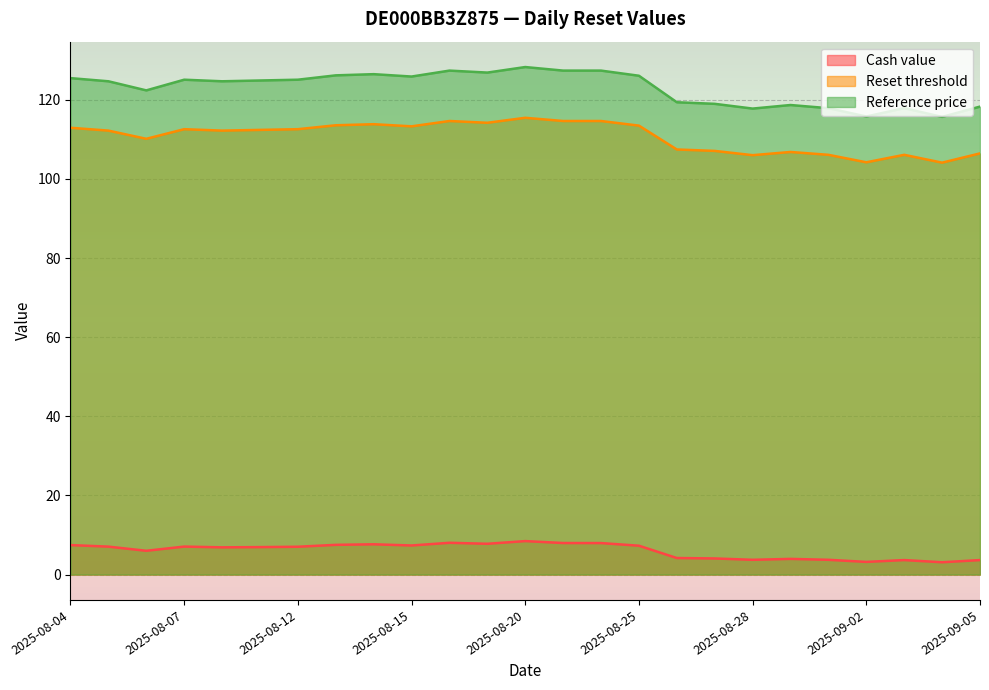

Reading right to left, transcribe all the data shown in this chart.

Cash value: 3.7	3.1	3.7	3.2	3.7	4.0	3.7	4.1	4.2	7.3	8.0	8.0	8.5	7.8	8.0	7.3	7.7	7.5	7.0	6.9	6.9	7.1	6.0	7.1	7.5
Reset threshold: 106.5	104.1	106.1	104.2	106.1	106.8	106.0	107.1	107.5	113.5	114.7	114.7	115.5	114.2	114.7	113.3	113.8	113.6	112.6	112.4	112.2	112.6	110.2	112.2	113.0
Reference price: 118.3	115.7	117.9	115.8	117.9	118.7	117.8	119.0	119.4	126.1	127.4	127.4	128.3	126.9	127.4	125.9	126.5	126.2	125.1	124.9	124.7	125.1	122.4	124.7	125.5